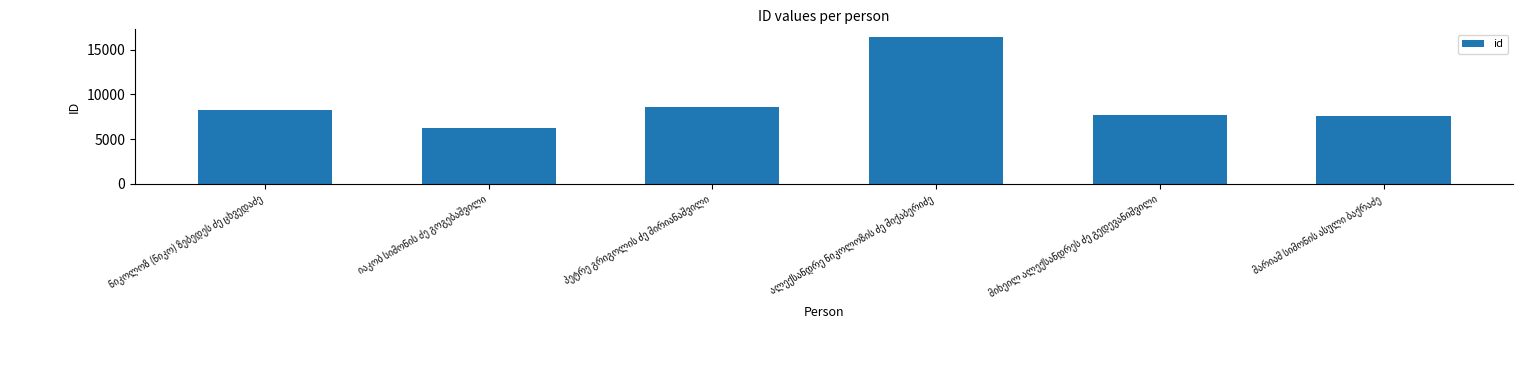

What is the value of the 6th bar from the left?

7575